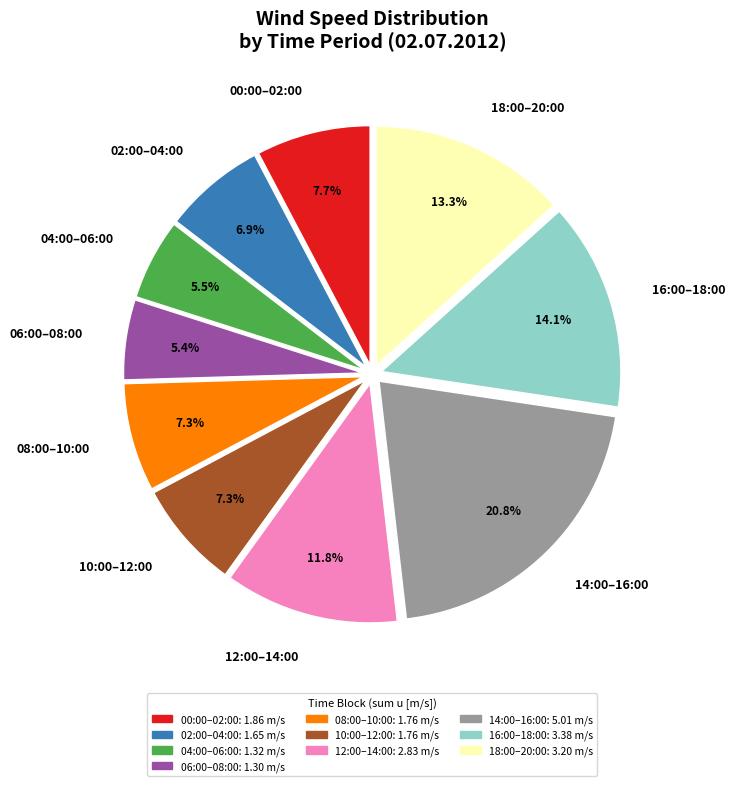

Does 14:00–16:00 account for over 50% of the chart?

No